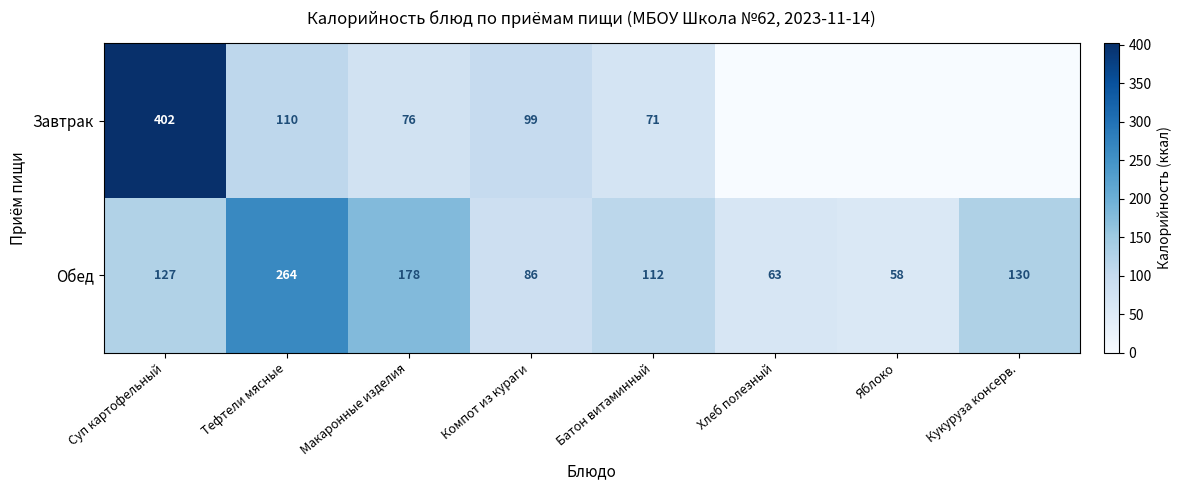

What is the minimum value for Обед?

58